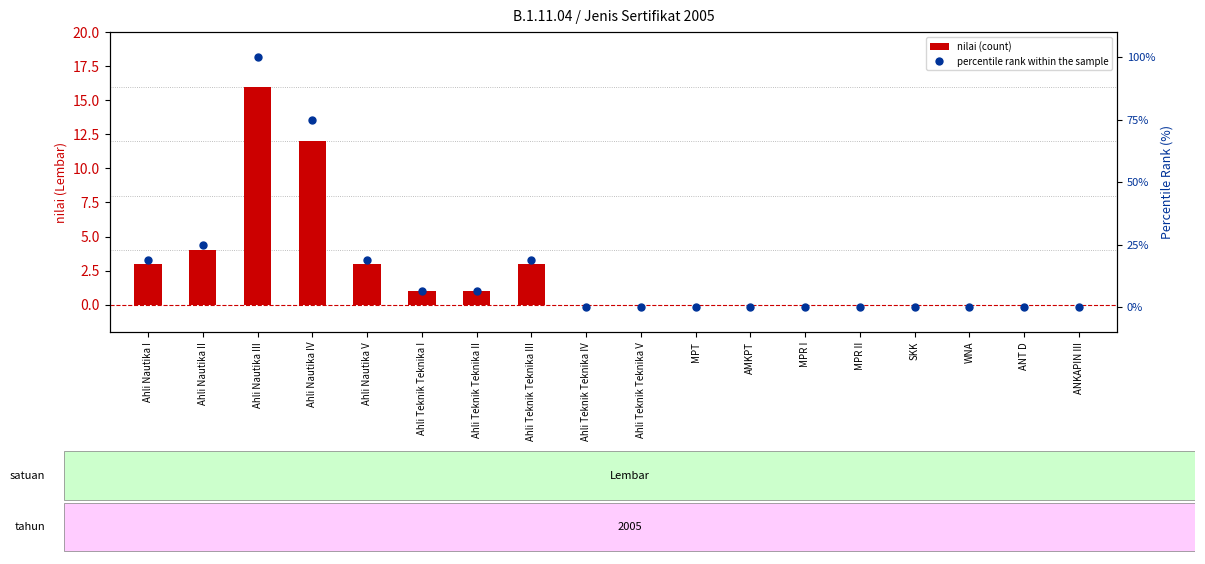

What is the total value across all series at Ahli Teknik Teknika III?

21.8